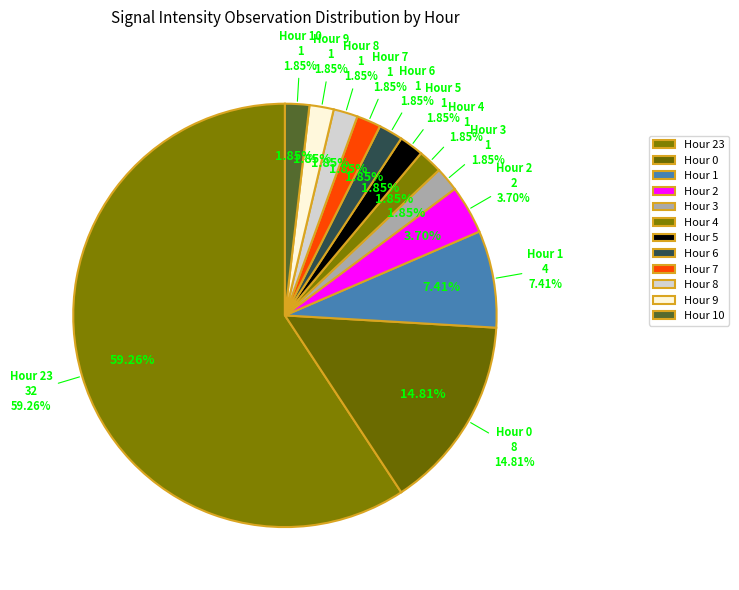

Which category has the biggest portion of the pie?

hour 23